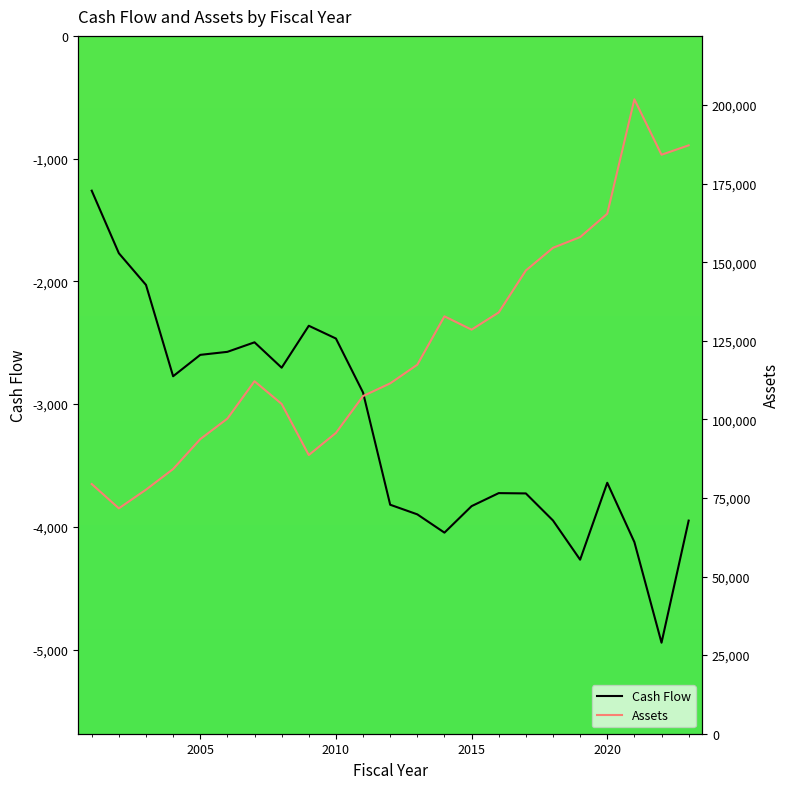

Count the number of categories in the chart.

23